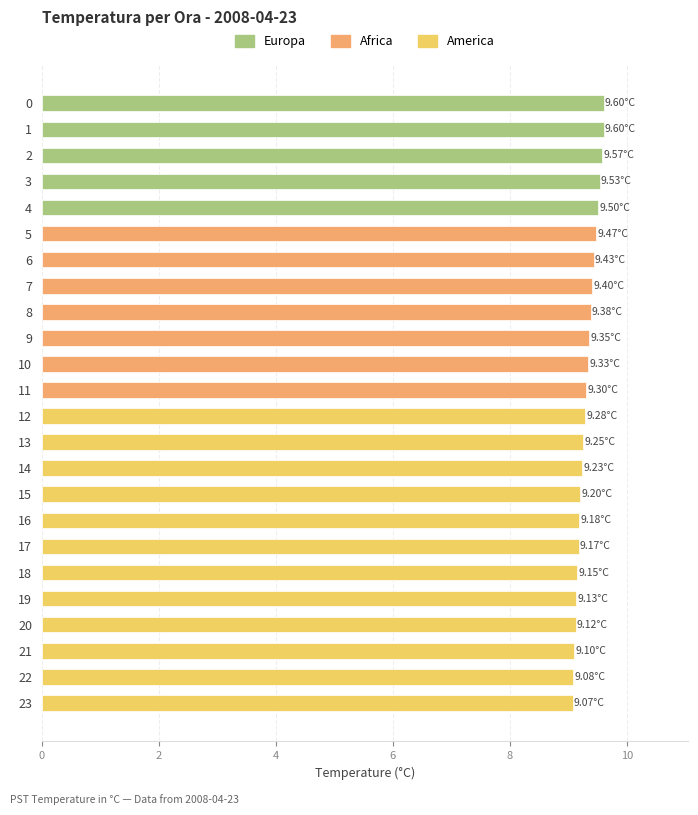

The value at 23 is 6.1. True or false?

False